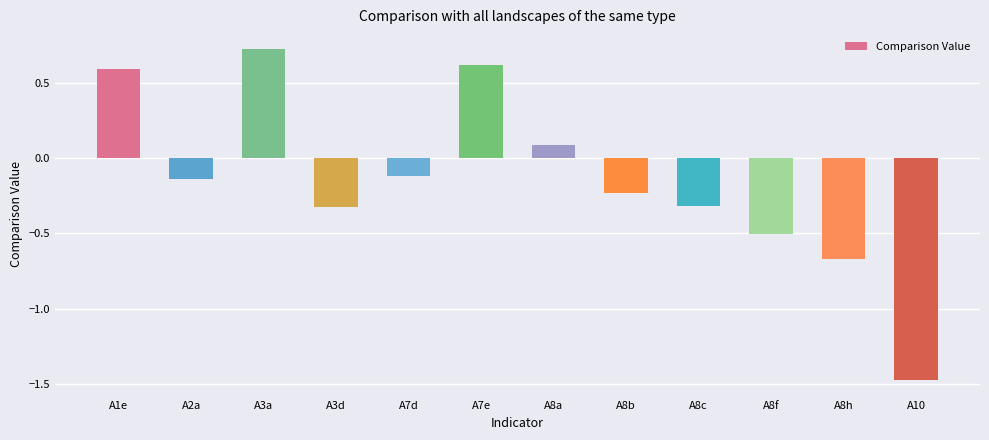

What is the value of the 6th bar from the left?

0.6